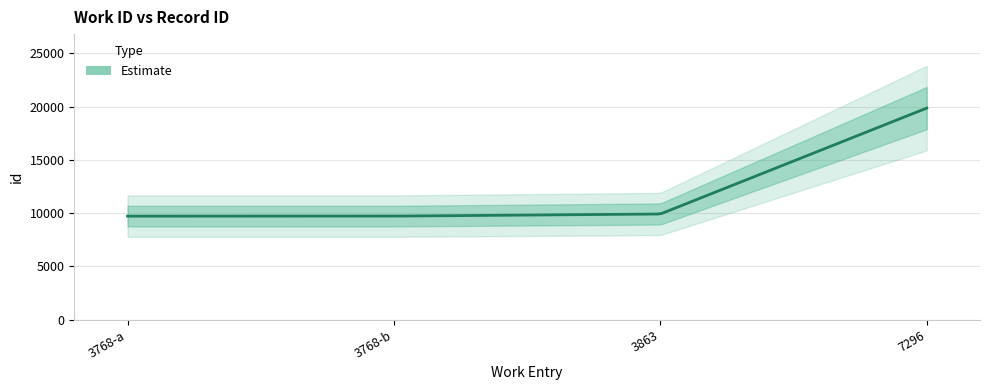

True or false: the data shows 4873 at 3863.

False